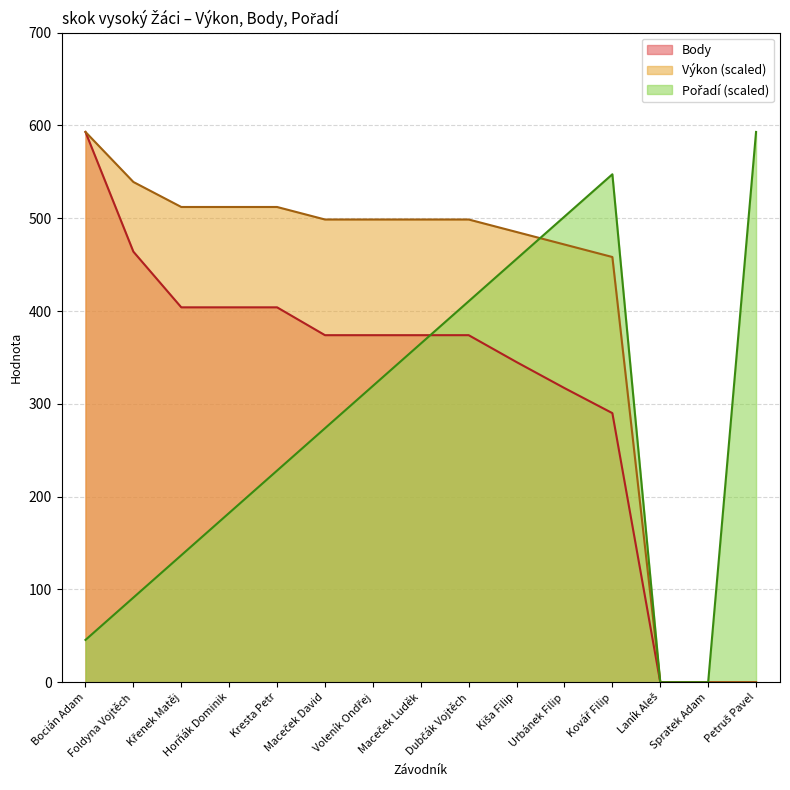

At which label does Body first exceed 374?

Bocián Adam